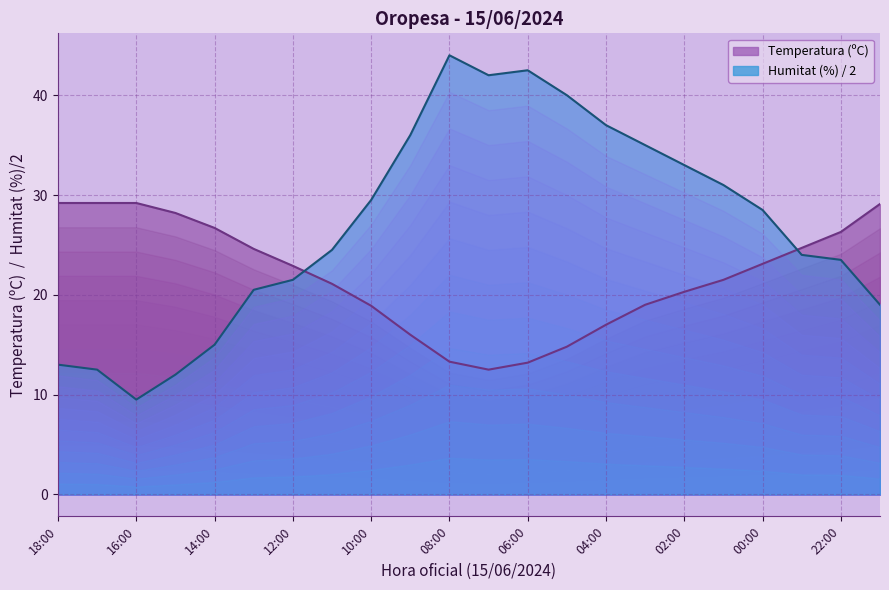

Reading right to left, extract all data points from this chart.

Temperatura (ºC): 29.1	26.3	24.7	23.1	21.5	20.3	19.0	17.0	14.8	13.2	12.5	13.3	16.0	18.9	21.1	22.9	24.6	26.7	28.2	29.2	29.2	29.2
Humitat (%): 19.0	23.5	24.0	28.5	31.0	33.0	35.0	37.0	40.0	42.5	42.0	44.0	36.0	29.5	24.5	21.5	20.5	15.0	12.0	9.5	12.5	13.0